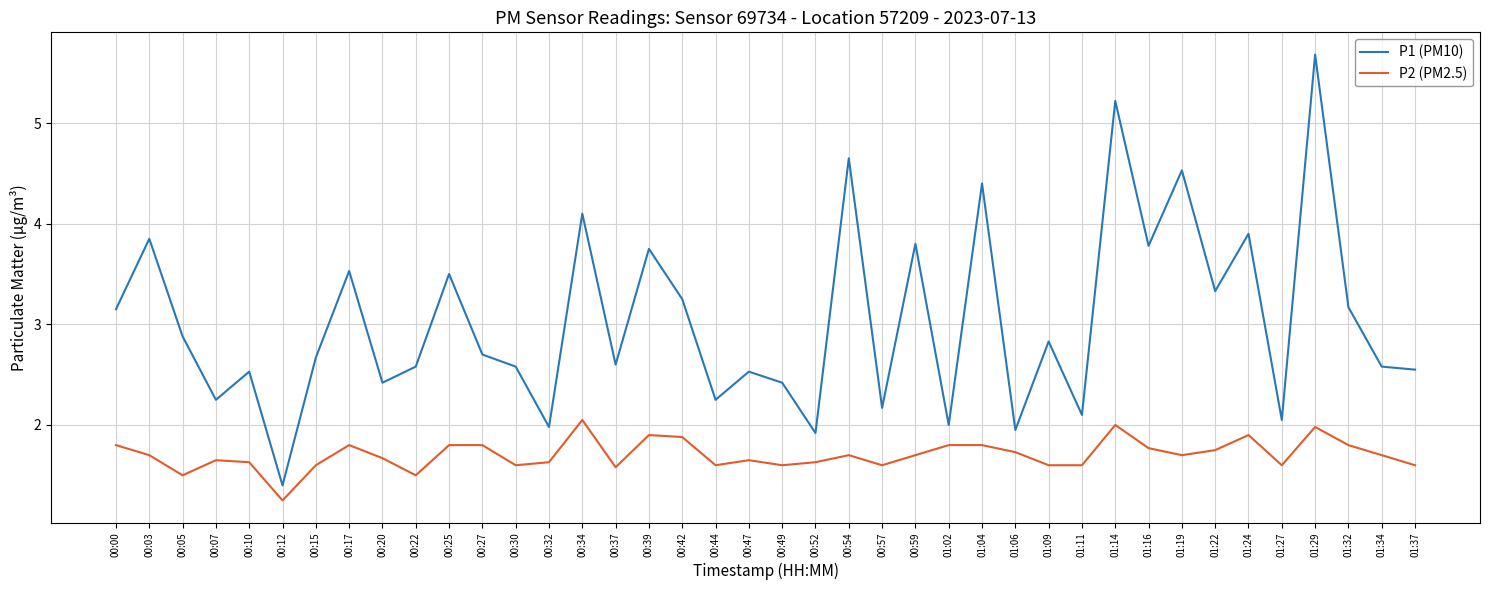

True or false: P1 (PM10) and P2 (PM2.5) cross at least once.

False